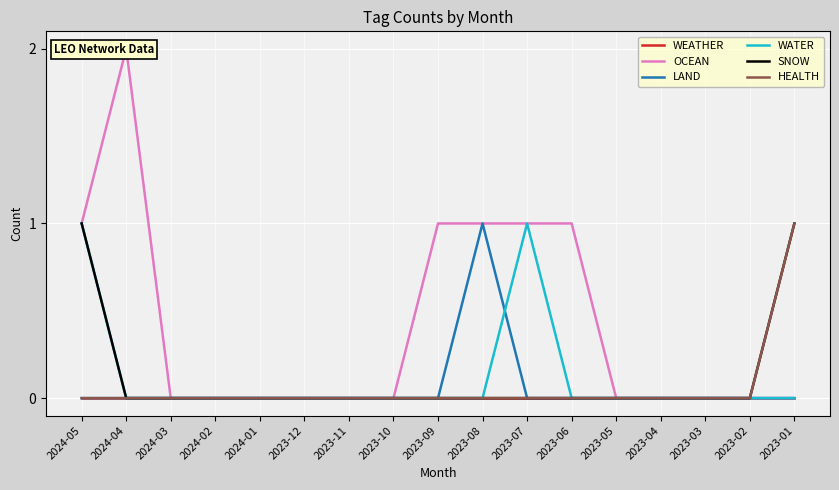

Which series has the widest spread of values?

OCEAN